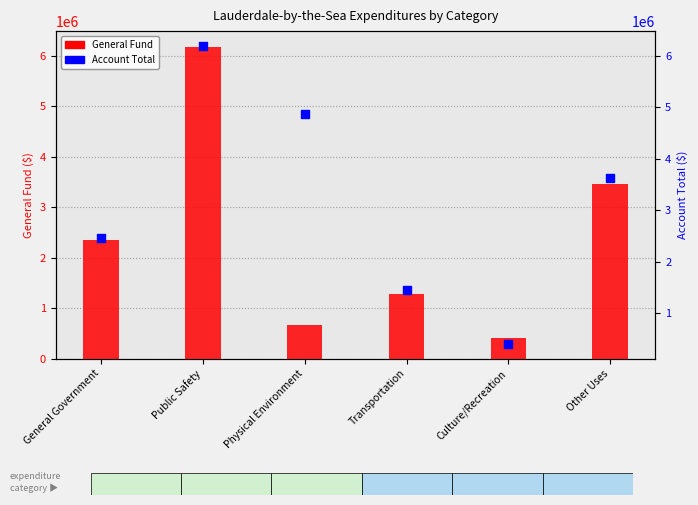

Which series has the largest total across all categories?

Account Total